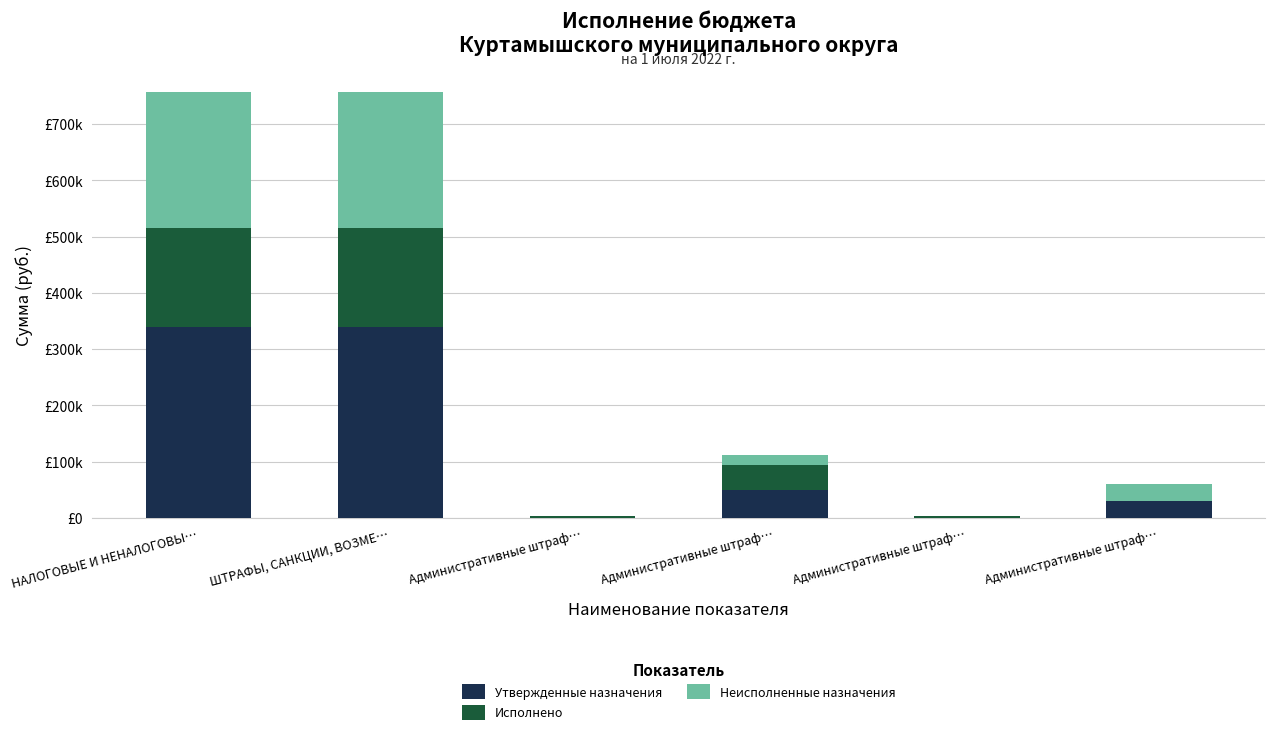

What are all the series names shown in the legend?

Утвержденные назначения, Исполнено, Неисполненные назначения